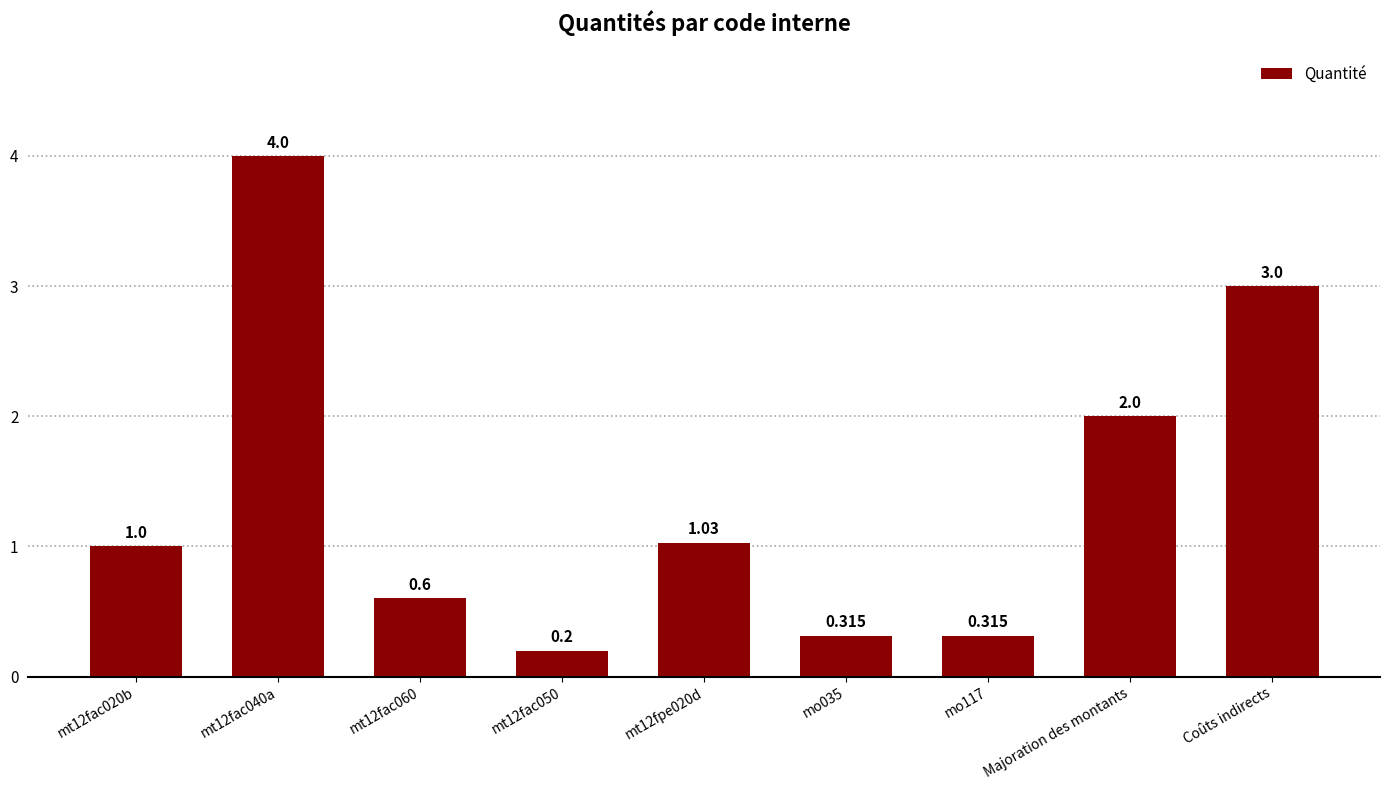

Between Majoration des montants and mt12fac020b, which is larger?

Majoration des montants